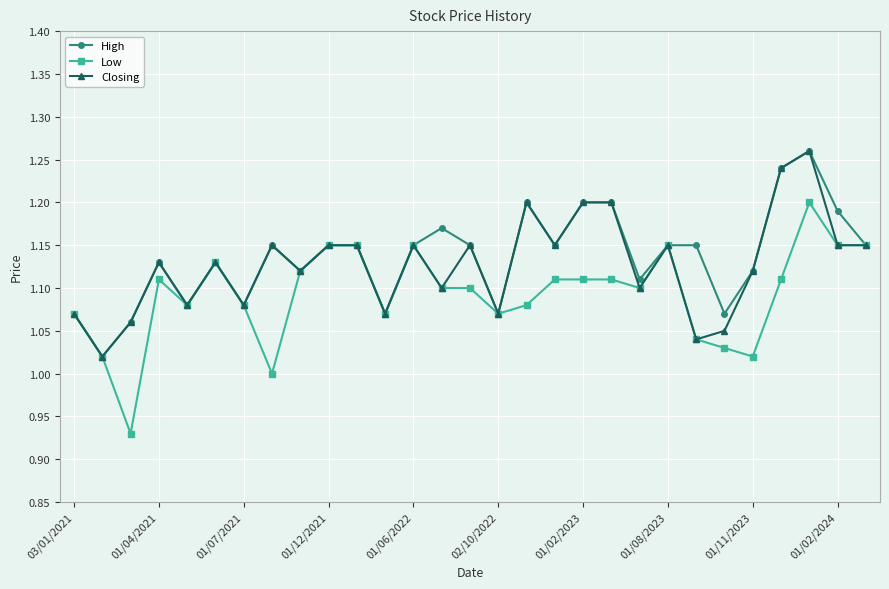

True or false: Low has more than 1 points higher than both neighbors.

True